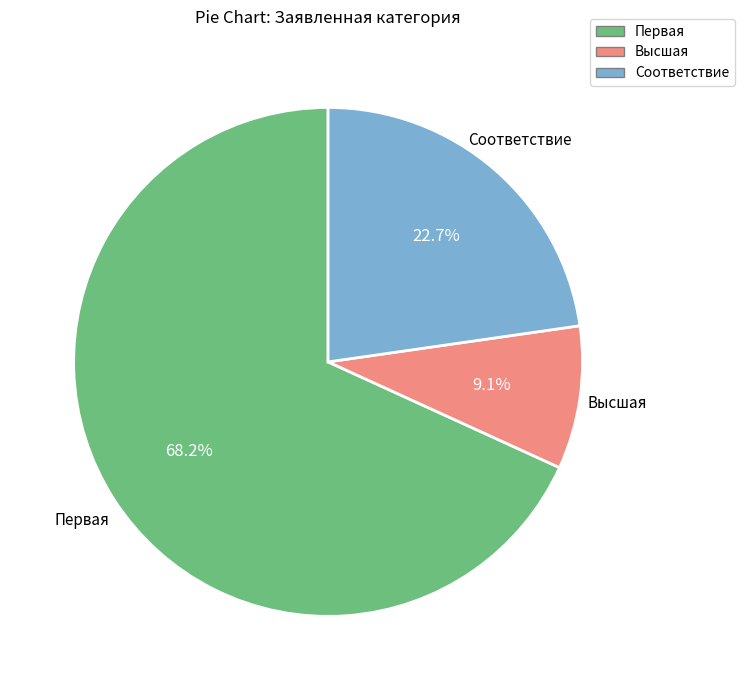

To the nearest percent, what is the difference between the largest and smallest slice percentages?

59%